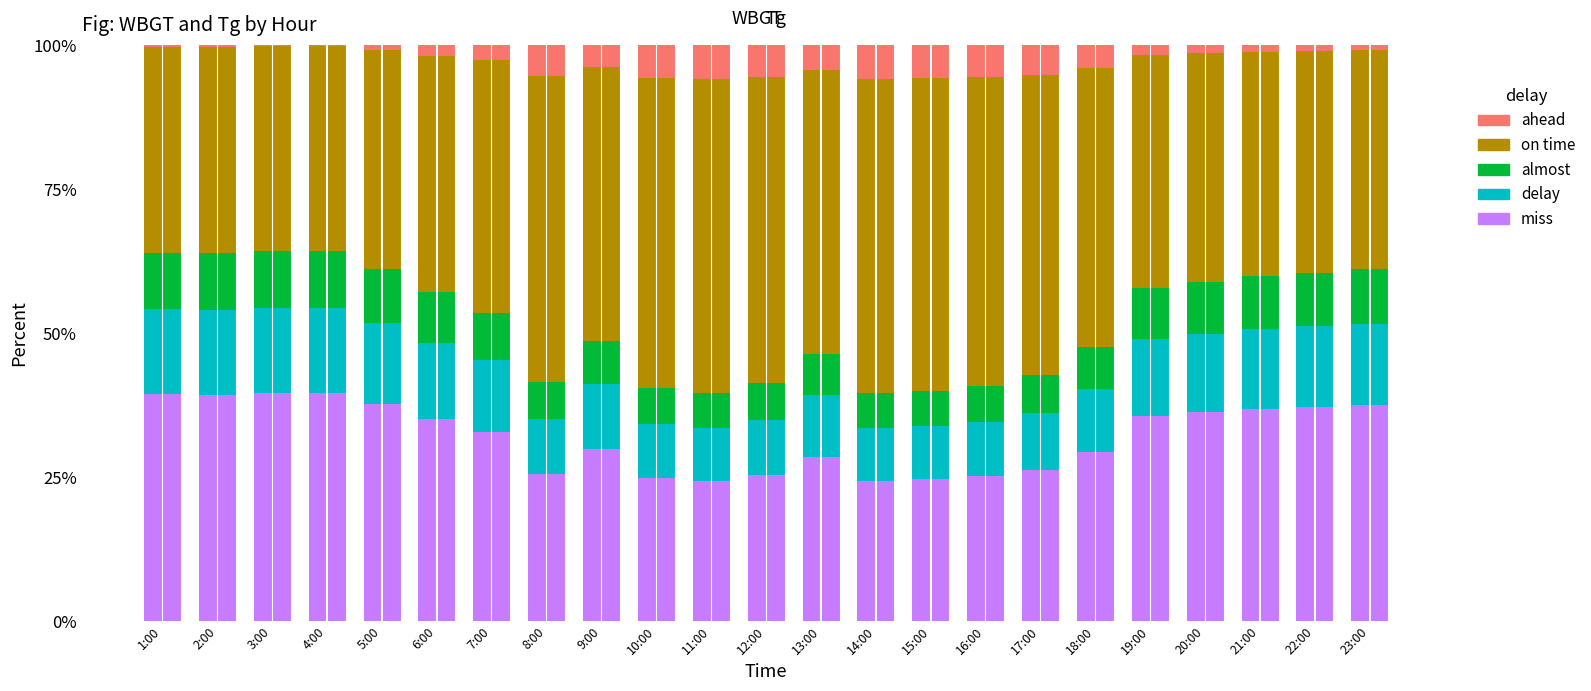

What is the label of the 12th bar from the left?

12:00